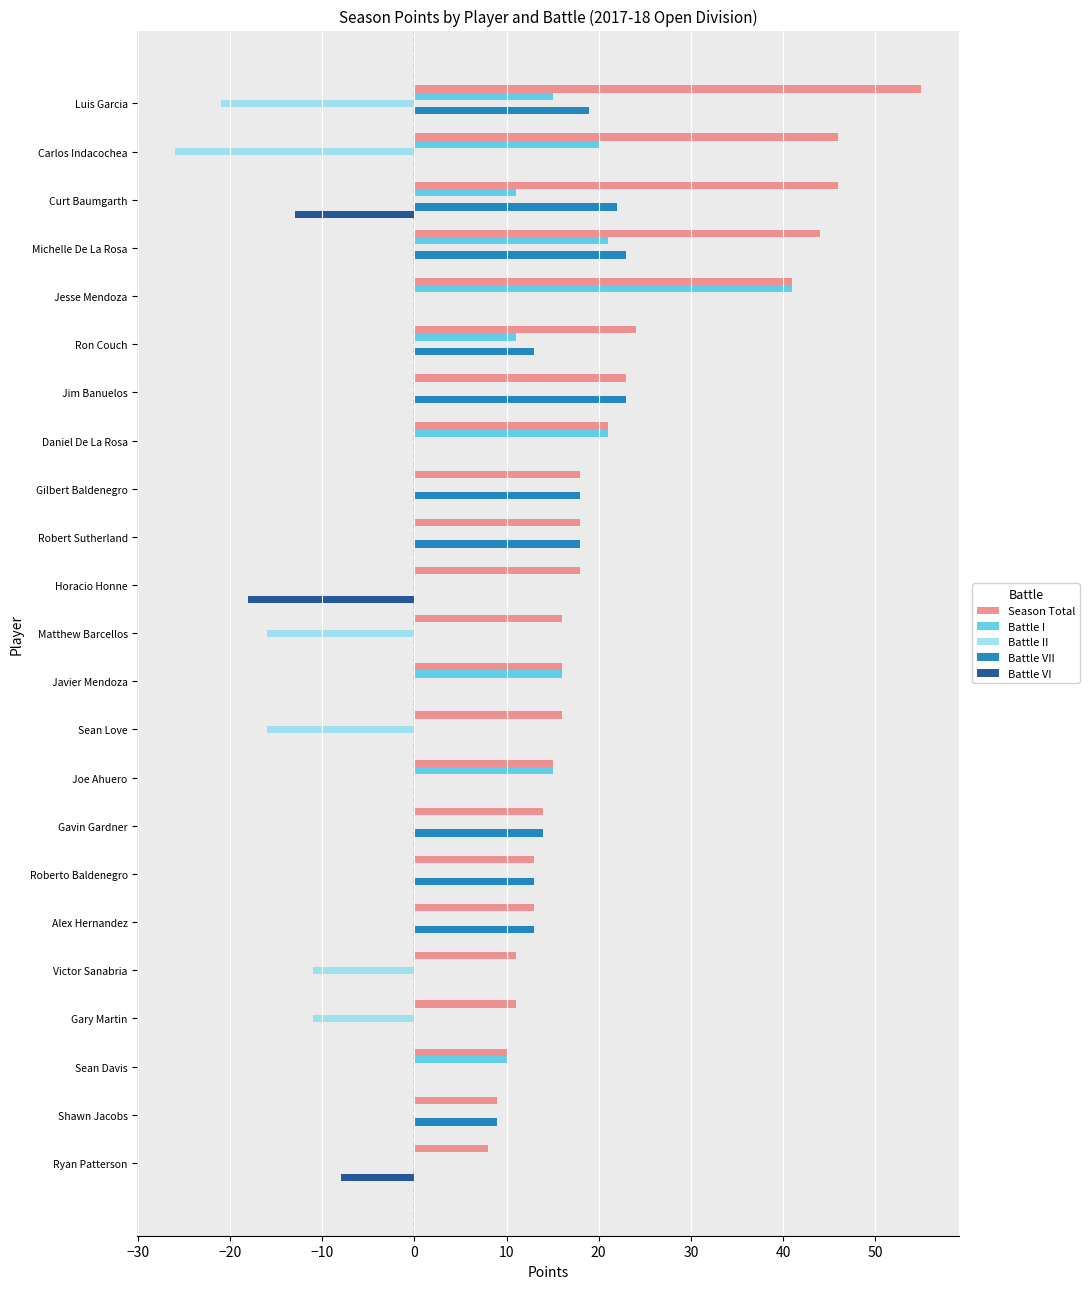

The value of Battle VI at Sean Davis is 0. True or false?

True